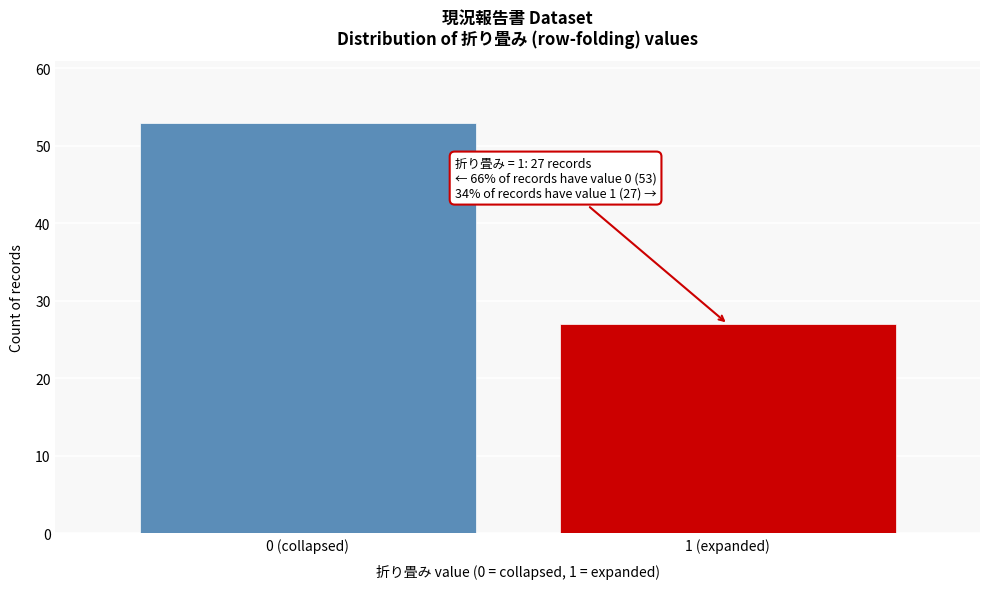

Reading right to left, extract all data points from this chart.

27	53